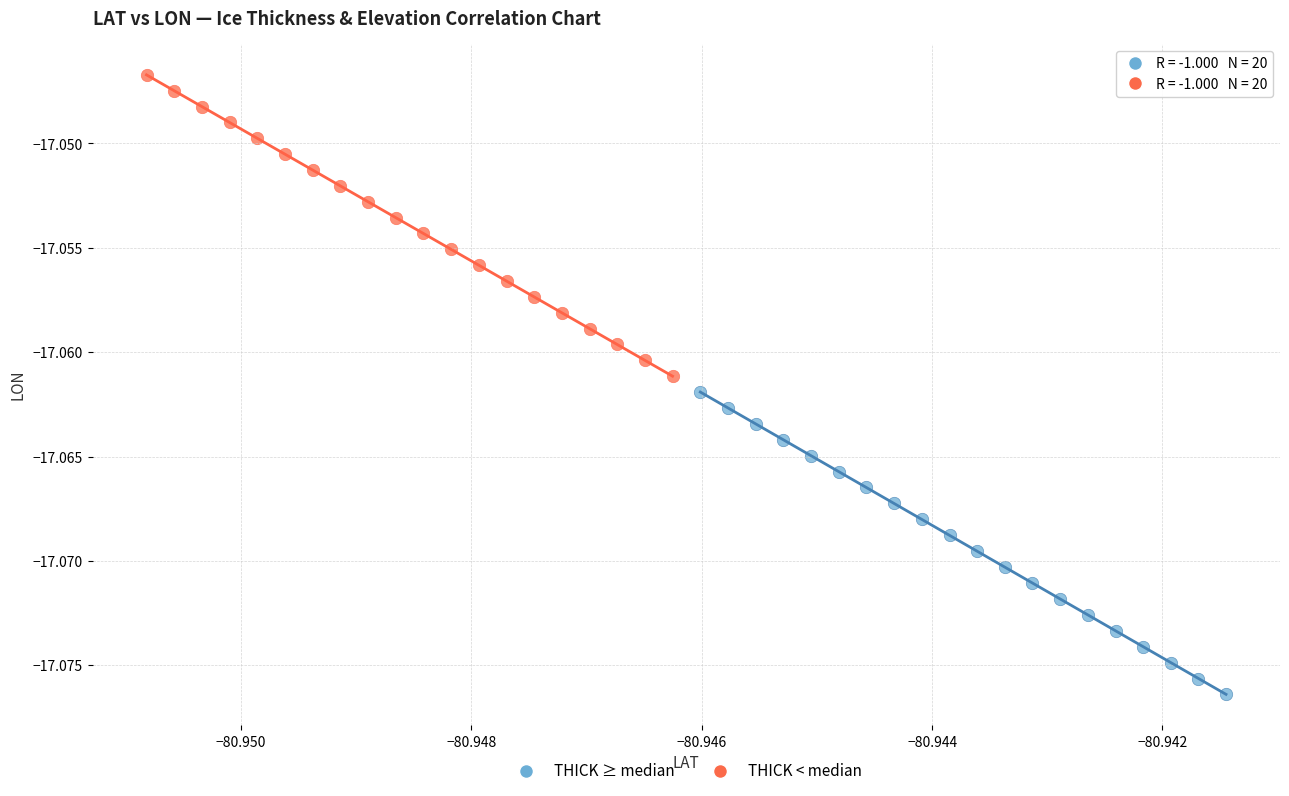

Which series reaches the minimum Y coordinate?

THICK ≥ median